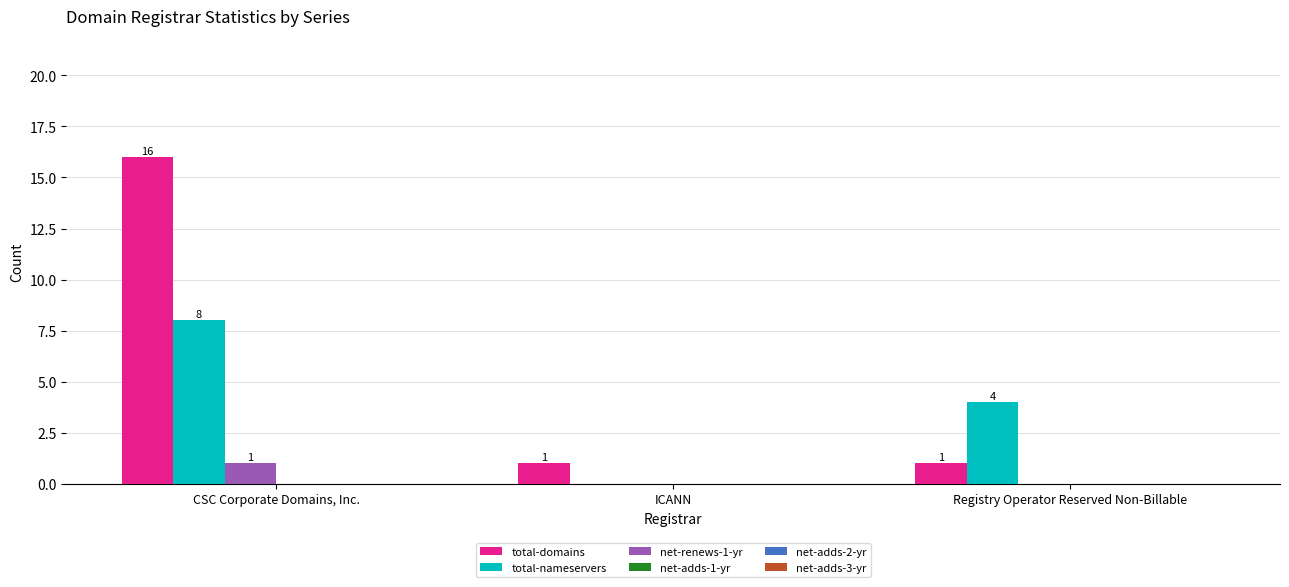

Reading left to right, list all the values displayed in this chart.

total-domains: CSC Corporate Domains, Inc.=16	ICANN=1	Registry Operator Reserved Non-Billable=1
total-nameservers: CSC Corporate Domains, Inc.=8	ICANN=0	Registry Operator Reserved Non-Billable=4
net-renews-1-yr: CSC Corporate Domains, Inc.=1	ICANN=0	Registry Operator Reserved Non-Billable=0